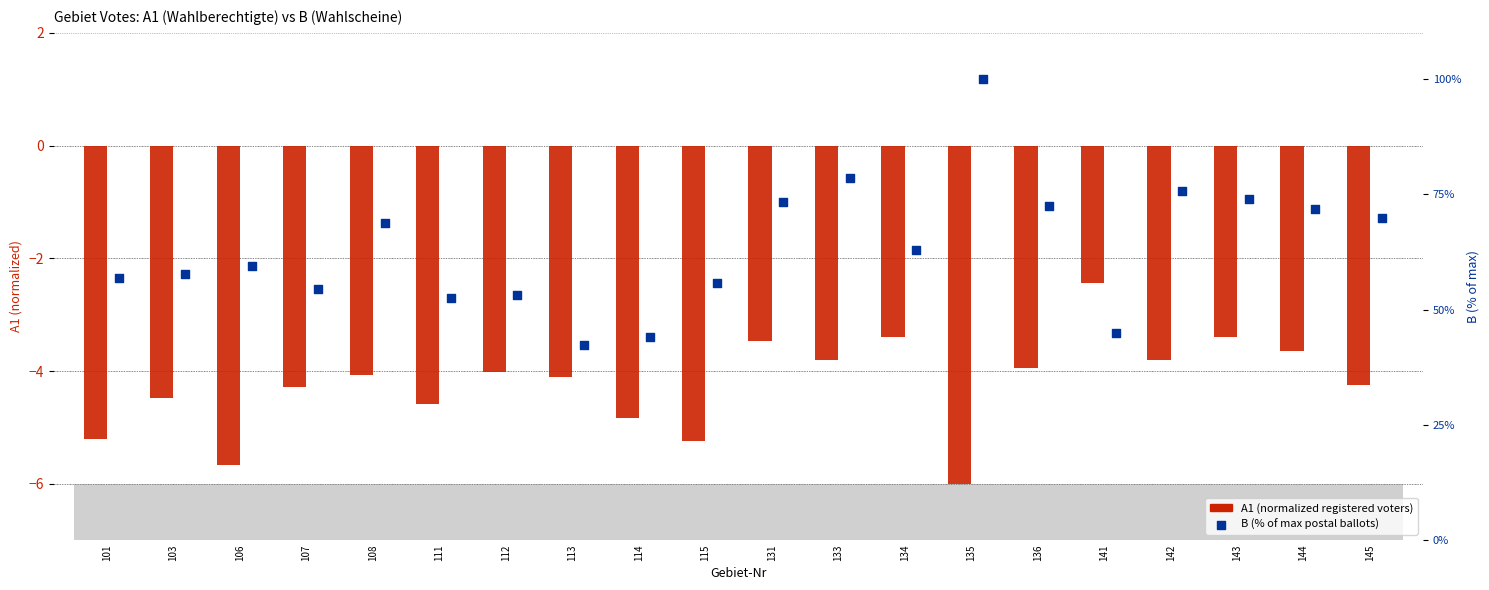

What is the total value across all series at 103?

53.2